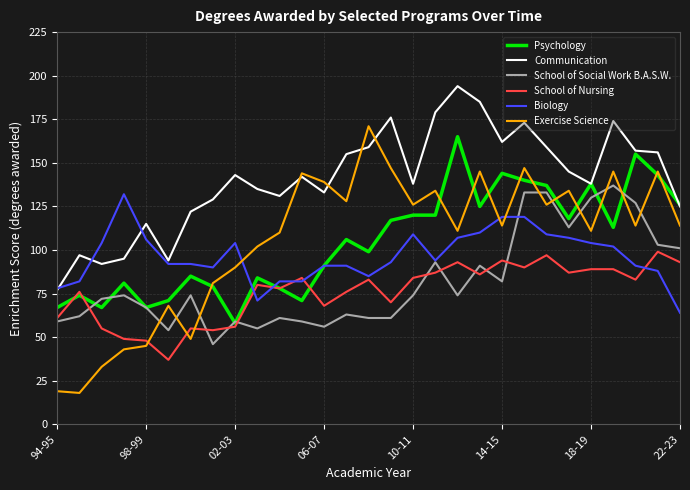

Which series ends up on top after the final intersection of Exercise Science and Biology?

Exercise Science